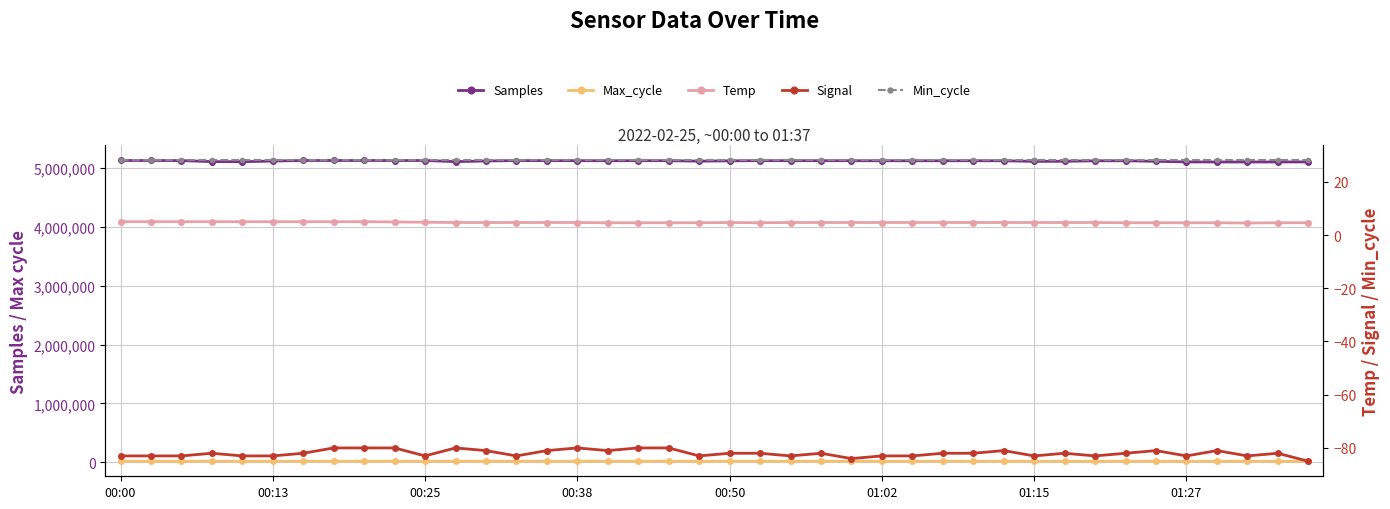

Reading right to left, transcribe all the data shown in this chart.

Samples: 5096694.0	5096029.0	5095636.0	5095812.0	5096676.0	5106717.0	5116154.0	5115781.0	5107268.0	5105841.0	5116065.0	5116426.0	5116707.0	5116108.0	5116594.0	5116865.0	5117799.0	5117816.0	5118305.0	5114731.0	5109739.0	5117523.0	5118002.0	5116468.0	5118150.0	5118420.0	5120103.0	5112360.0	5101145.0	5120673.0	5120646.0	5120962.0	5121023.0	5121015.0	5111198.0	5100255.0	5101631.0	5119320.0	5121004.0	5120882.0
Max_cycle: 20472.0	20059.0	20471.0	20505.0	20142.0	20052.0	20553.0	20051.0	20062.0	20051.0	20061.0	20079.0	20048.0	20052.0	20146.0	20047.0	20062.0	20527.0	20058.0	20062.0	20059.0	20096.0	20055.0	20532.0	20553.0	20051.0	20424.0	20507.0	20080.0	20043.0	20063.0	20067.0	20056.0	20047.0	20048.0	20048.0	20044.0	20067.0	20055.0	20055.0
Temp: 4.6	4.6	4.5	4.6	4.6	4.6	4.6	4.7	4.7	4.7	4.7	4.7	4.7	4.7	4.7	4.7	4.7	4.7	4.6	4.7	4.6	4.6	4.6	4.6	4.7	4.7	4.7	4.7	4.7	4.8	4.9	5.0	5.0	5.0	5.0	5.0	5.0	5.0	5.0	5.0
Signal: -85.0	-82.0	-83.0	-81.0	-83.0	-81.0	-82.0	-83.0	-82.0	-83.0	-81.0	-82.0	-82.0	-83.0	-83.0	-84.0	-82.0	-83.0	-82.0	-82.0	-83.0	-80.0	-80.0	-81.0	-80.0	-81.0	-83.0	-81.0	-80.0	-83.0	-80.0	-80.0	-80.0	-82.0	-83.0	-83.0	-82.0	-83.0	-83.0	-83.0
Min_cycle: 28.0	28.0	28.0	28.0	28.0	28.0	28.0	28.0	28.0	28.0	28.0	28.0	28.0	28.0	28.0	28.0	28.0	28.0	28.0	28.0	28.0	28.0	28.0	28.0	28.0	28.0	28.0	28.0	28.0	28.0	28.0	28.0	28.0	28.0	28.0	28.0	28.0	28.0	28.0	28.0